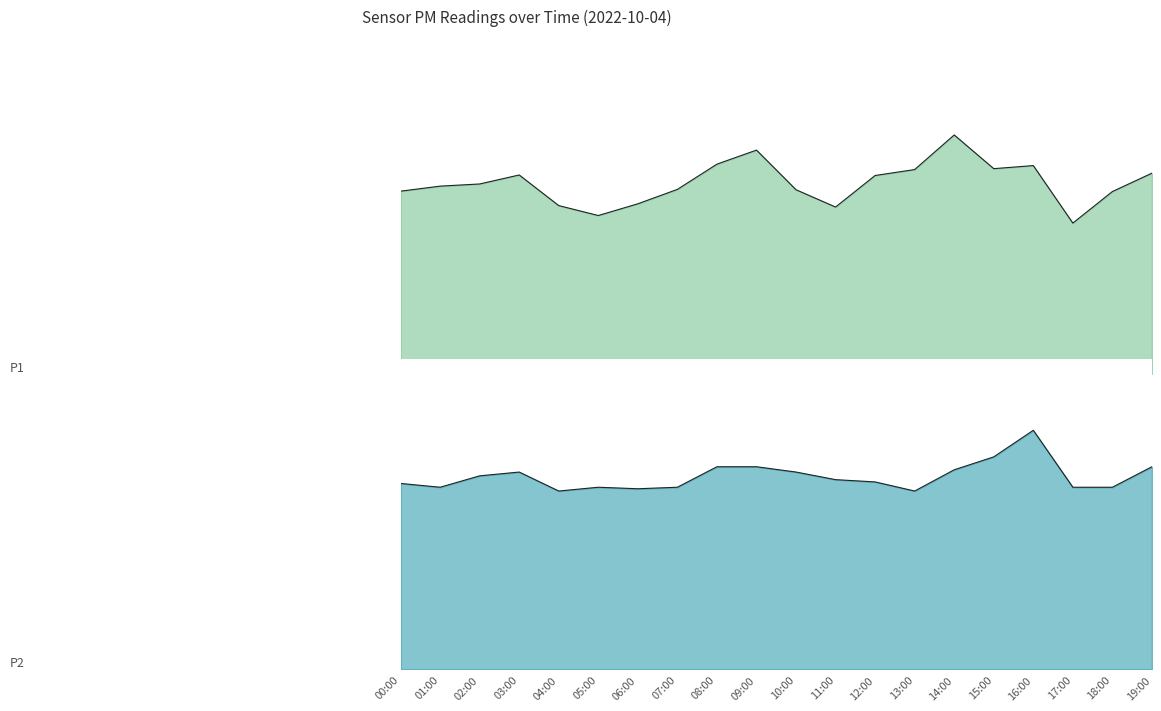

How many categories are shown in the chart?

20